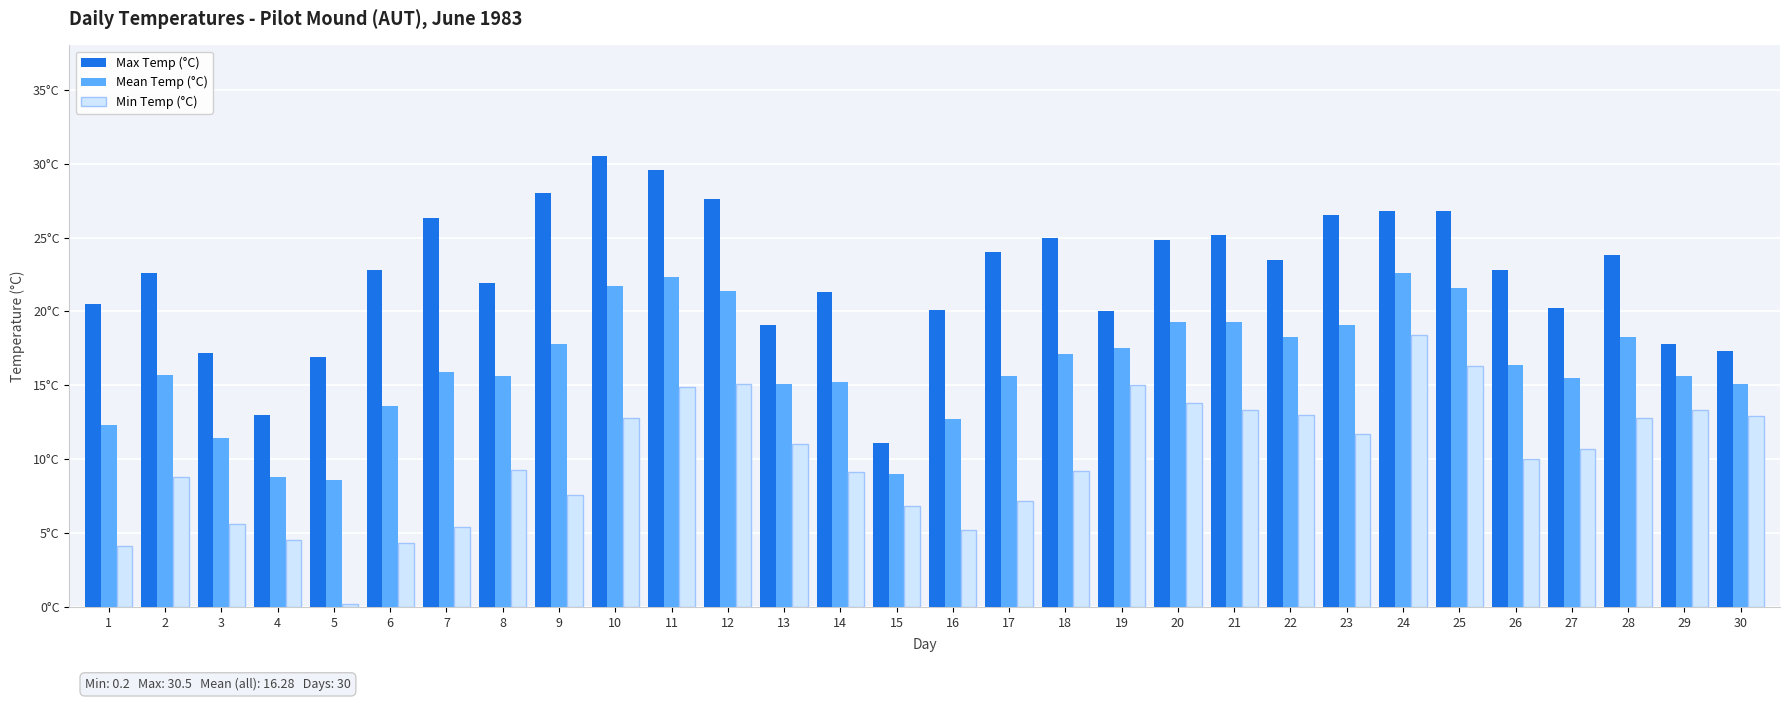

What are all the series names shown in the legend?

Max Temp (°C), Mean Temp (°C), Min Temp (°C)